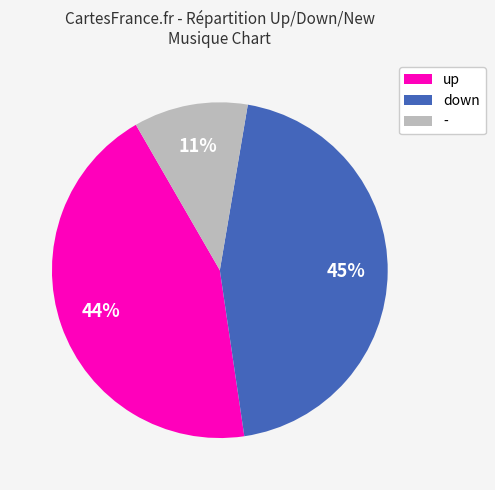

To the nearest percent, what is the combined percentage of - and up?

55%